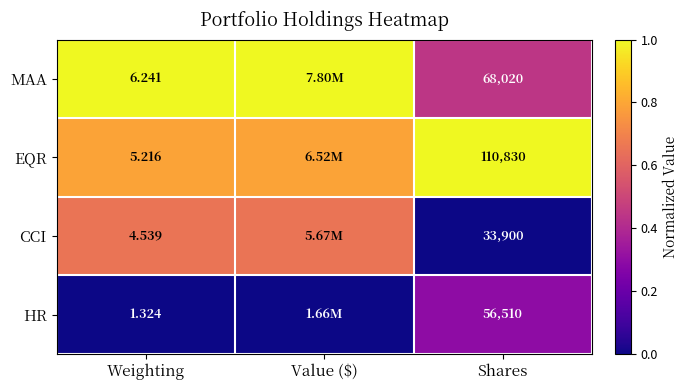

Is the value of HR at Shares greater than the value of EQR at Shares?

No